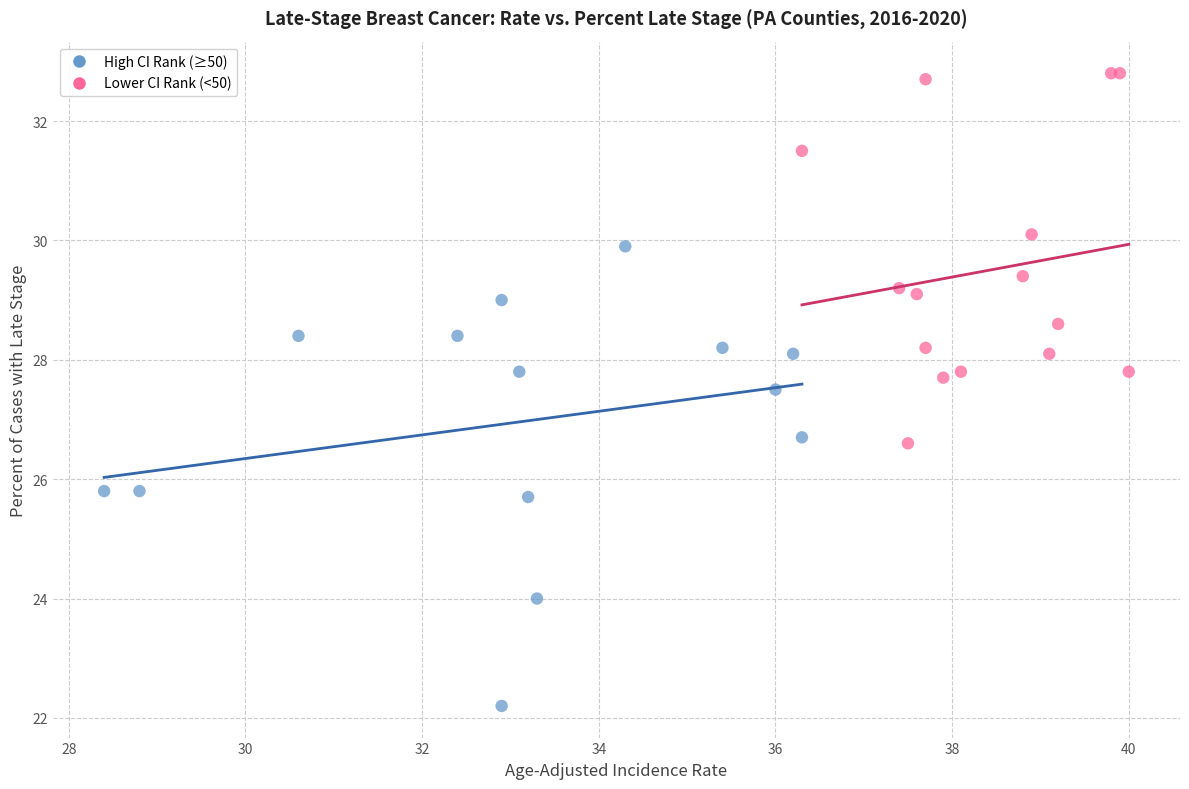

Which series reaches the maximum Y coordinate?

Lower CI Rank (<50)